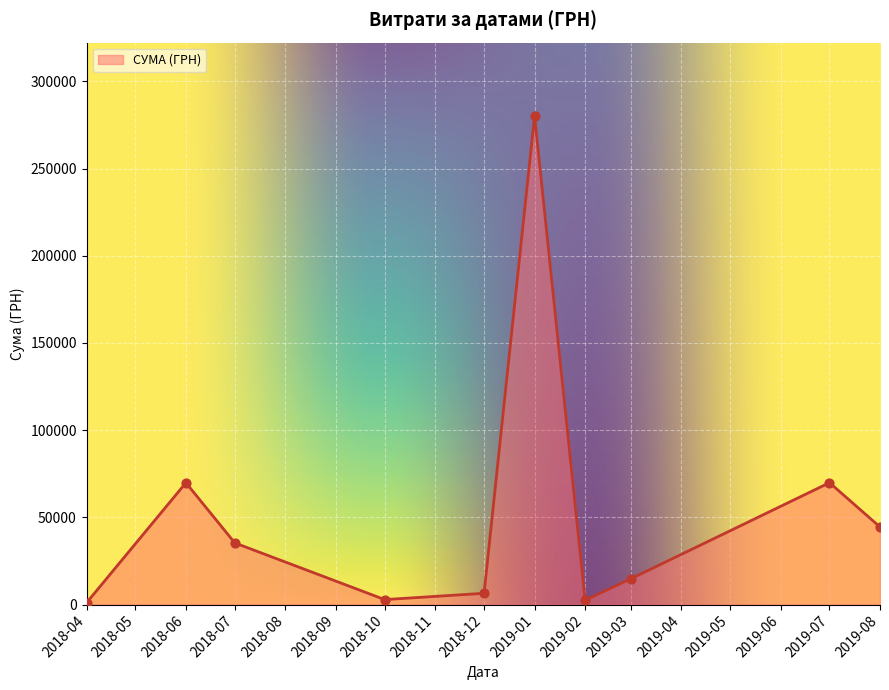

What is the difference between the maximum and minimum values?

279181.8